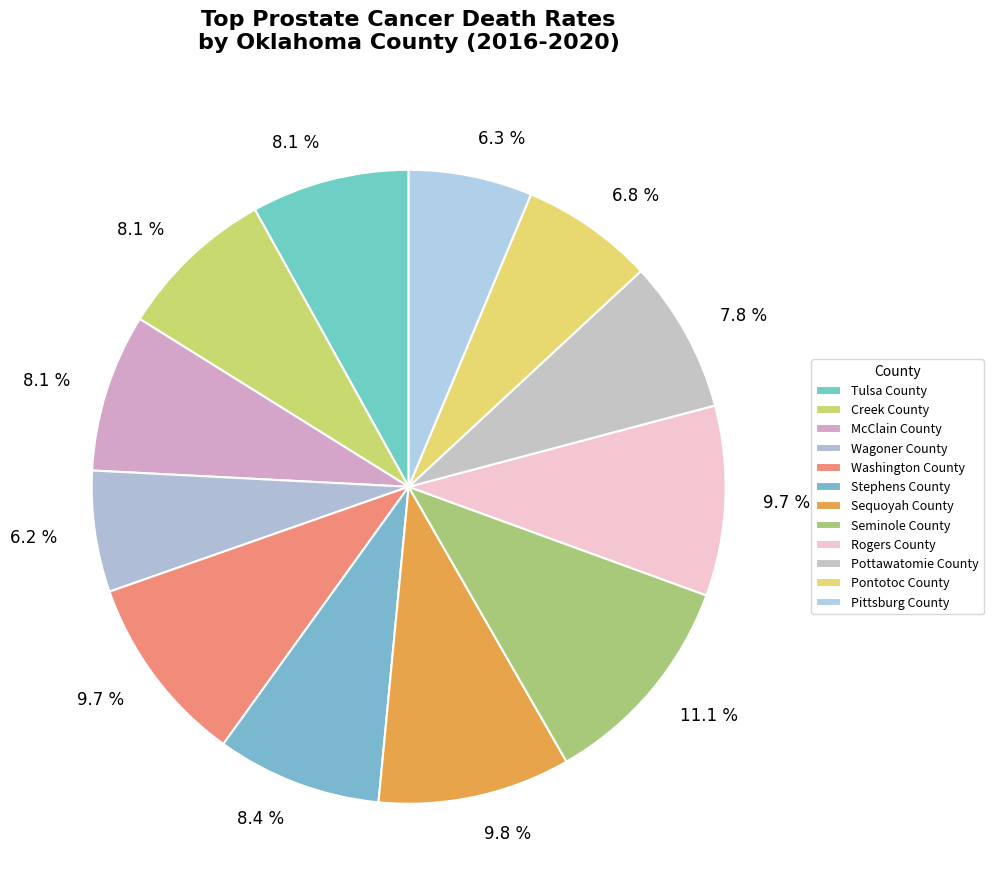

Count the number of slices in the pie.

12